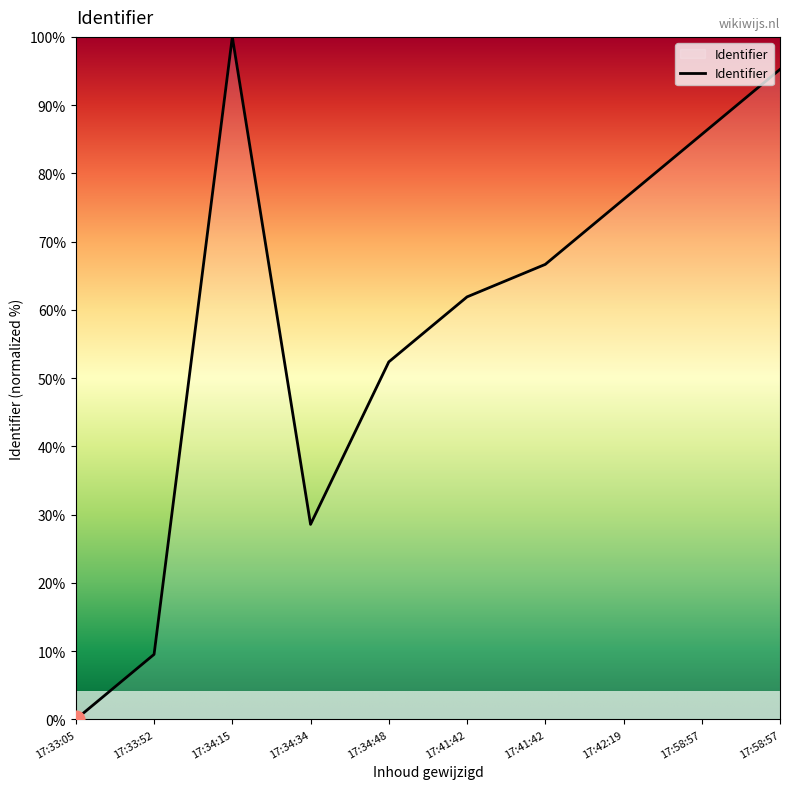

Does the chart have visible grid lines?

No